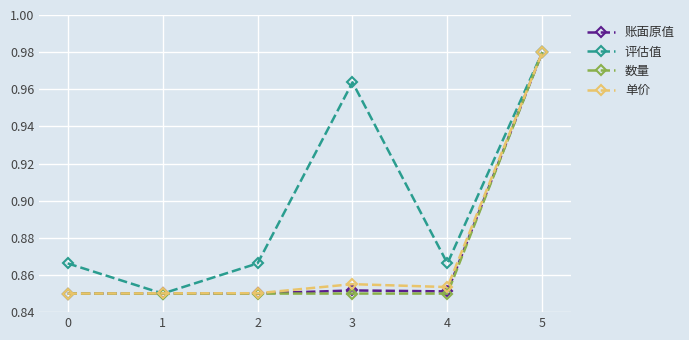

The 数量 series shows 0.4 at 5. True or false?

False